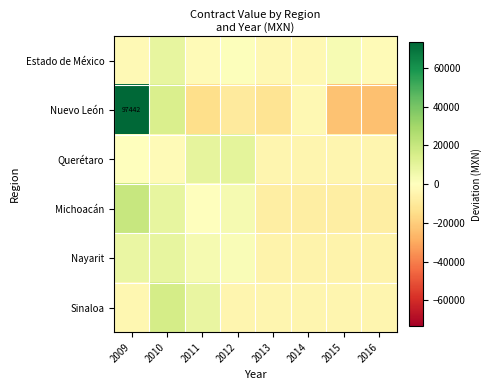

Is the value of Michoacán at 2009 greater than the value of Estado de México at 2011?

Yes